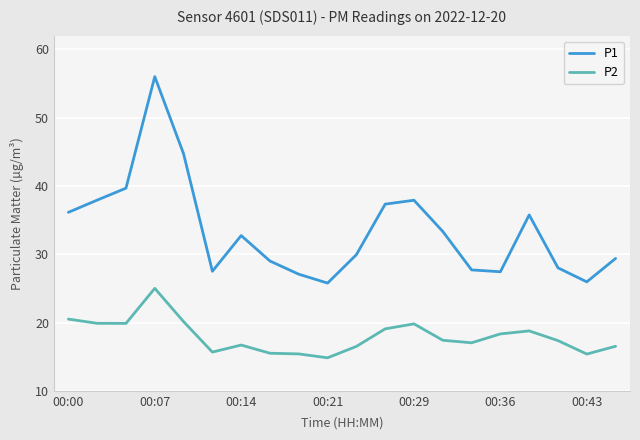

What is the greatest value displayed?

56.0